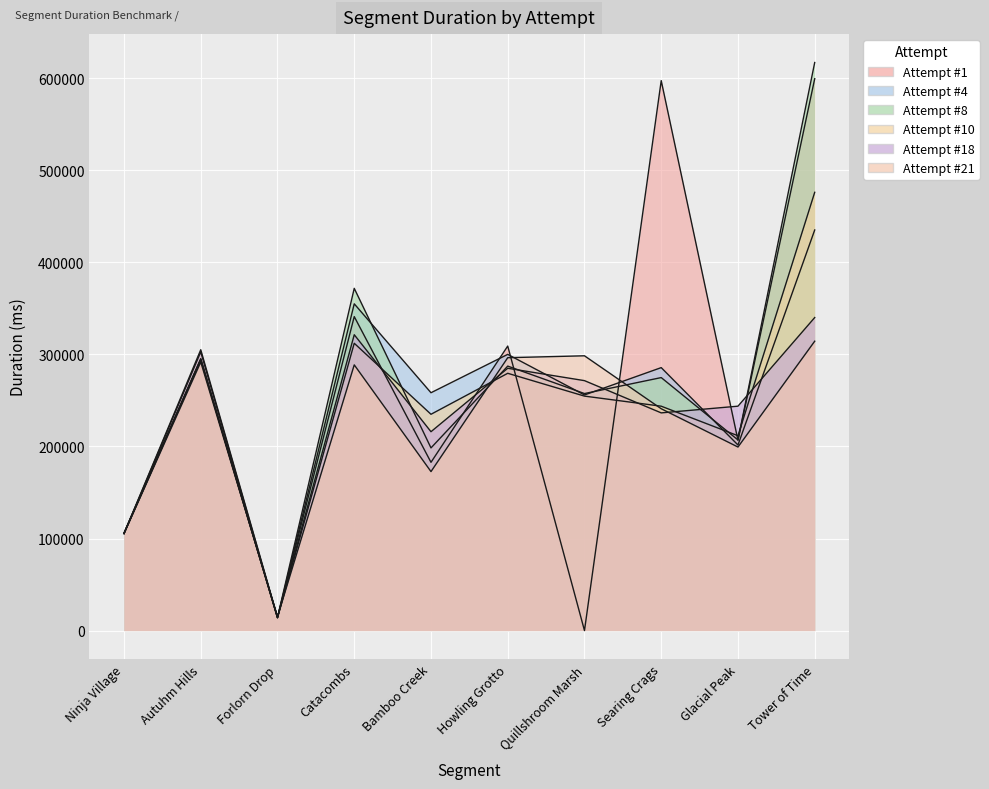

Which label corresponds to the smallest value in the chart?

Quillshroom Marsh